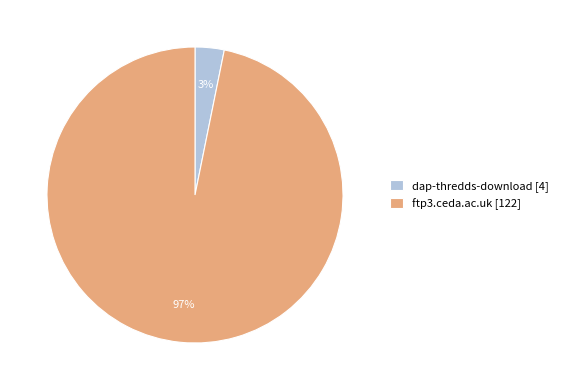

Between dap-thredds-download [4] and ftp3.ceda.ac.uk [122], which is larger?

ftp3.ceda.ac.uk [122]